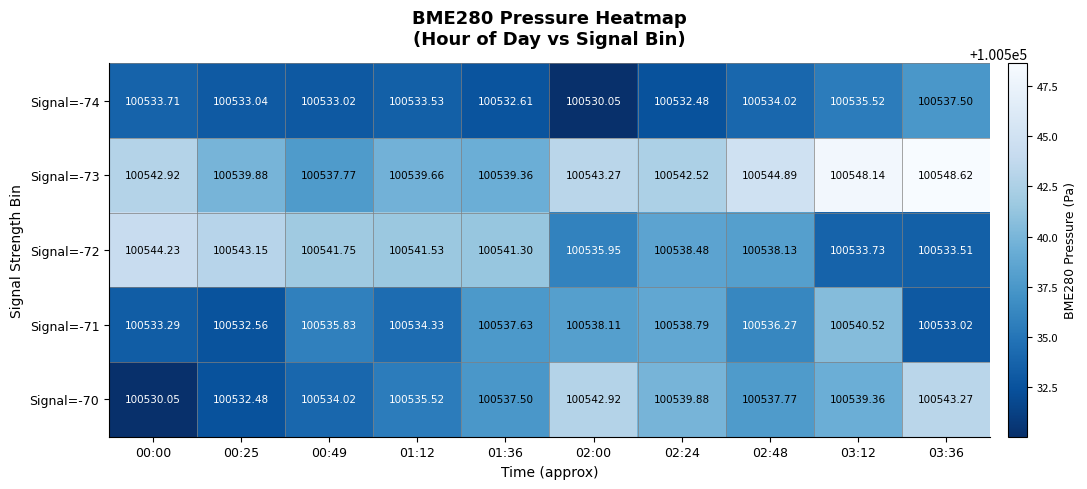

What is the total value across all series at 00:00?

502684.2